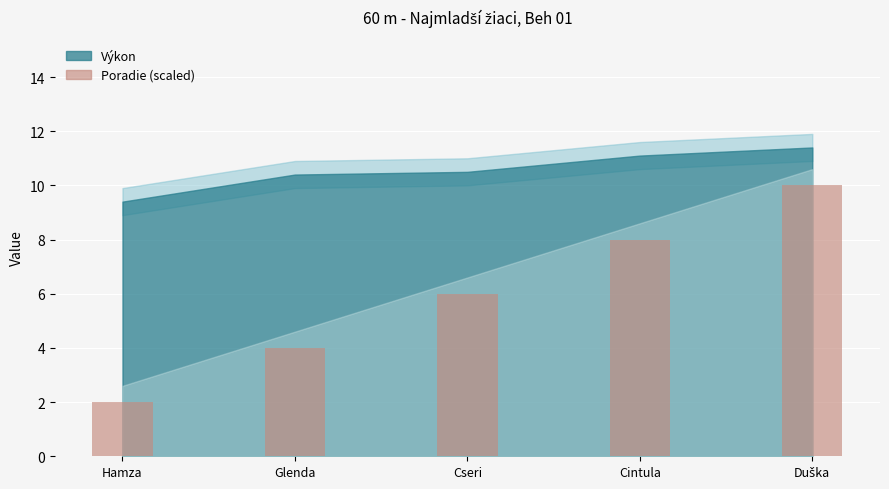

Which has a higher value, Cseri or Glenda?

Cseri